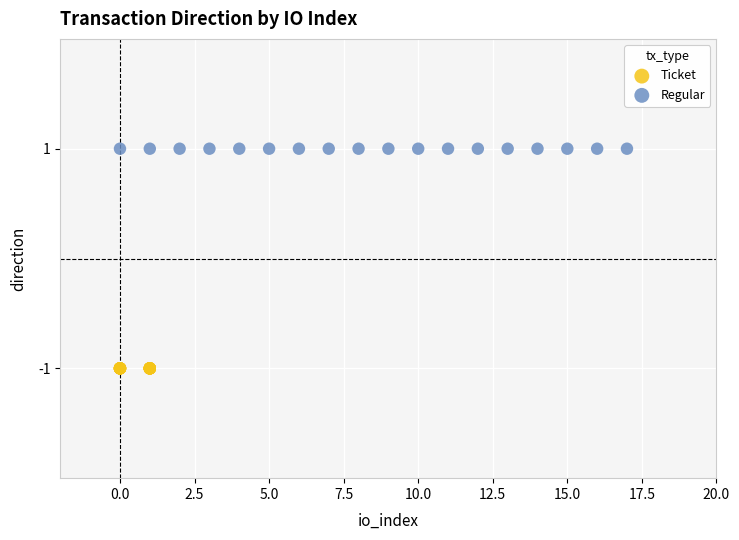

Which series contains the lowest Y value?

Ticket